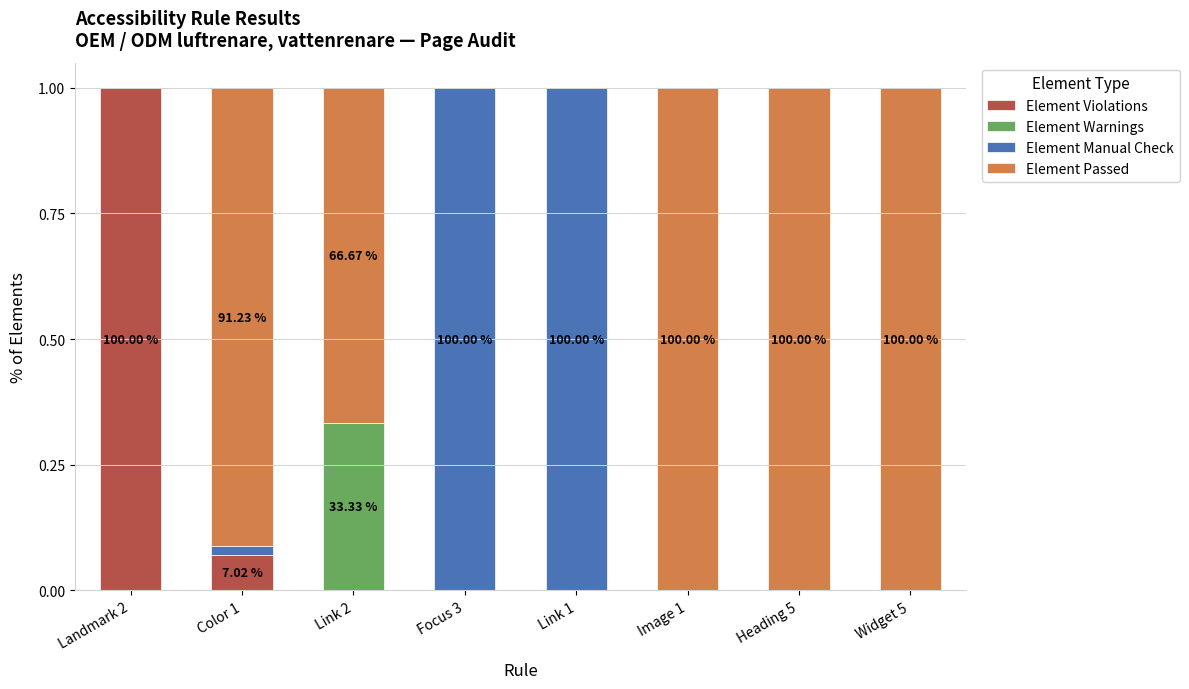

What is the total value across all series at Landmark 2?

1.0